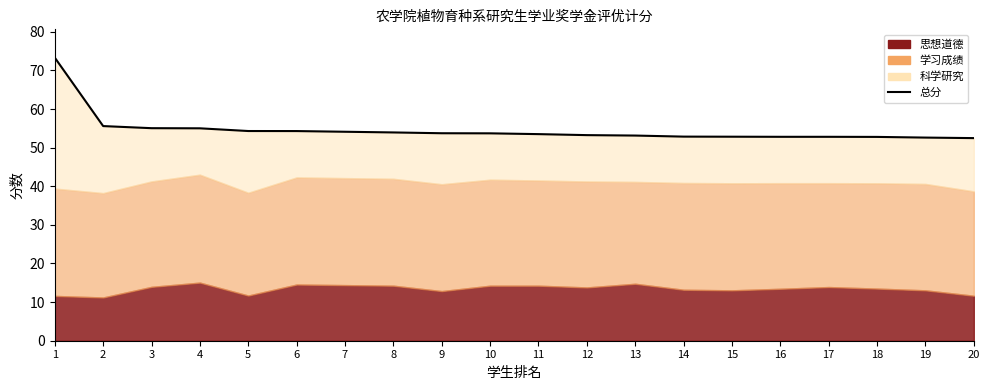

The value at 16 is 21.6. True or false?

False